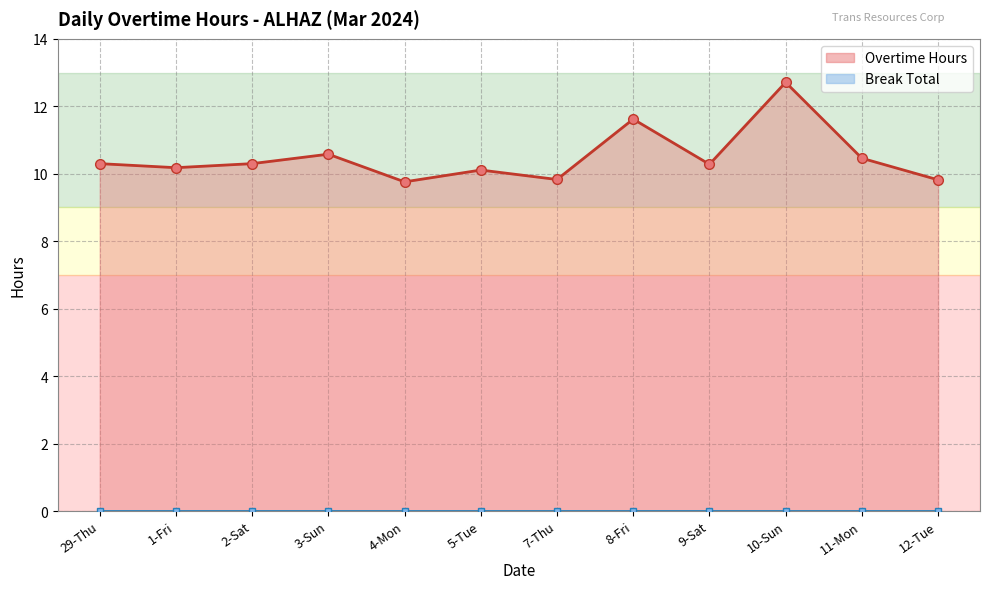

The value at 4-Mon is 15.6. True or false?

False